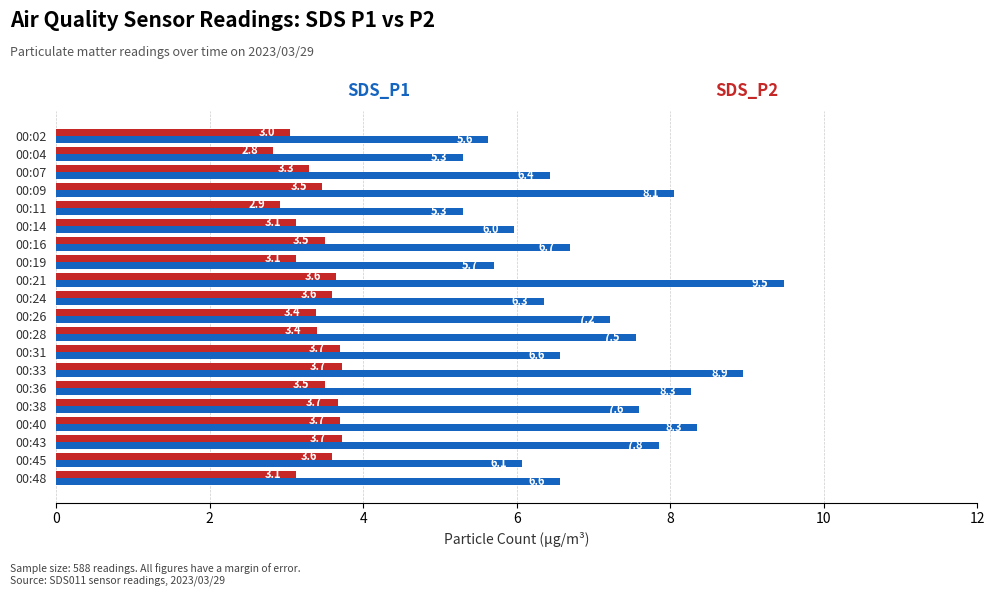

What is the maximum value shown in the chart?

9.5